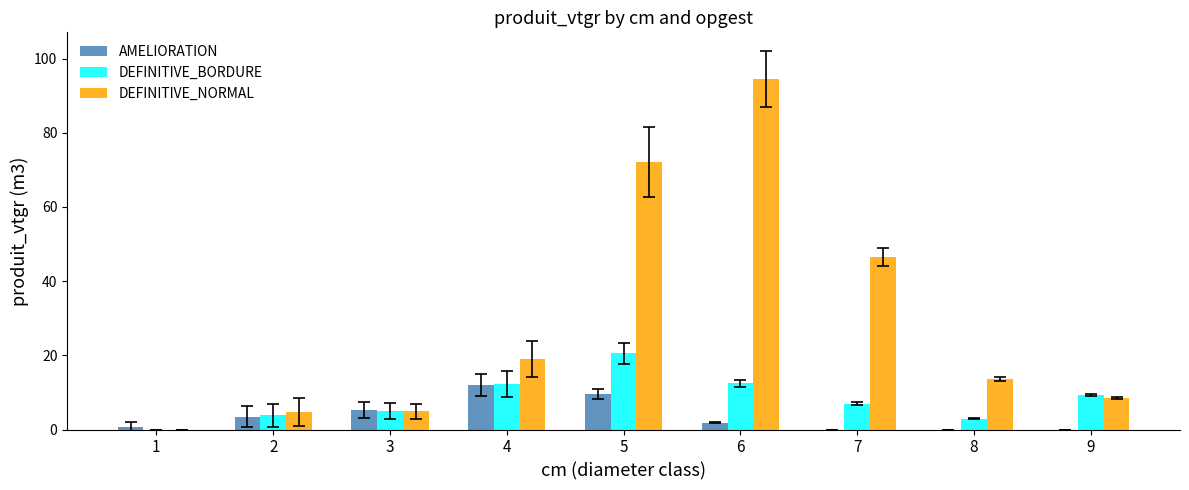

The value of DEFINITIVE_BORDURE at 9 is 9.2. True or false?

True